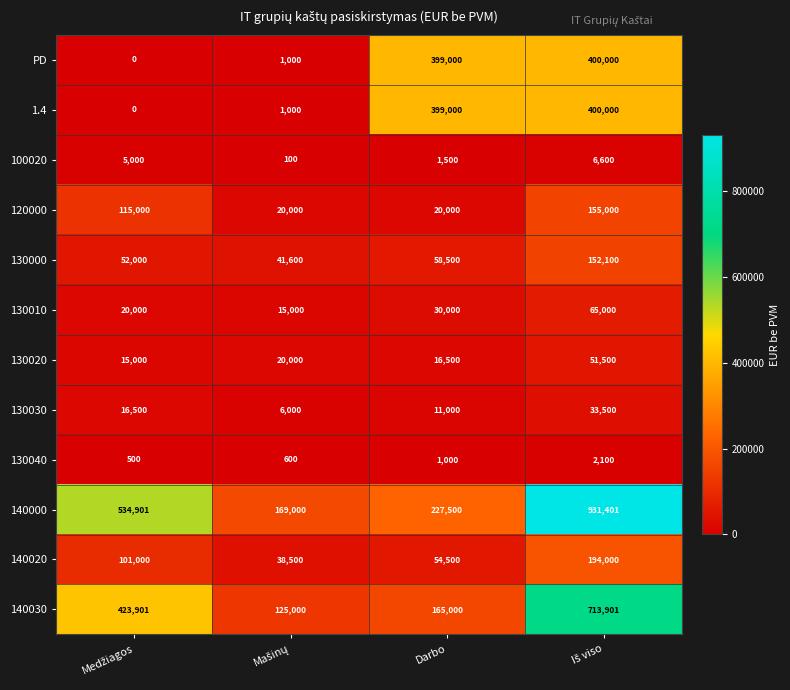

Which series has the largest total across all categories?

140000